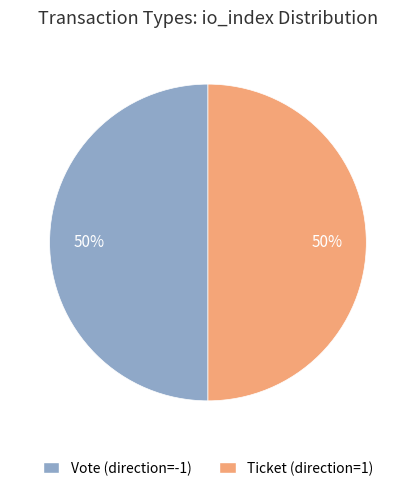

Do Ticket and Vote together represent more than half of the pie?

Yes